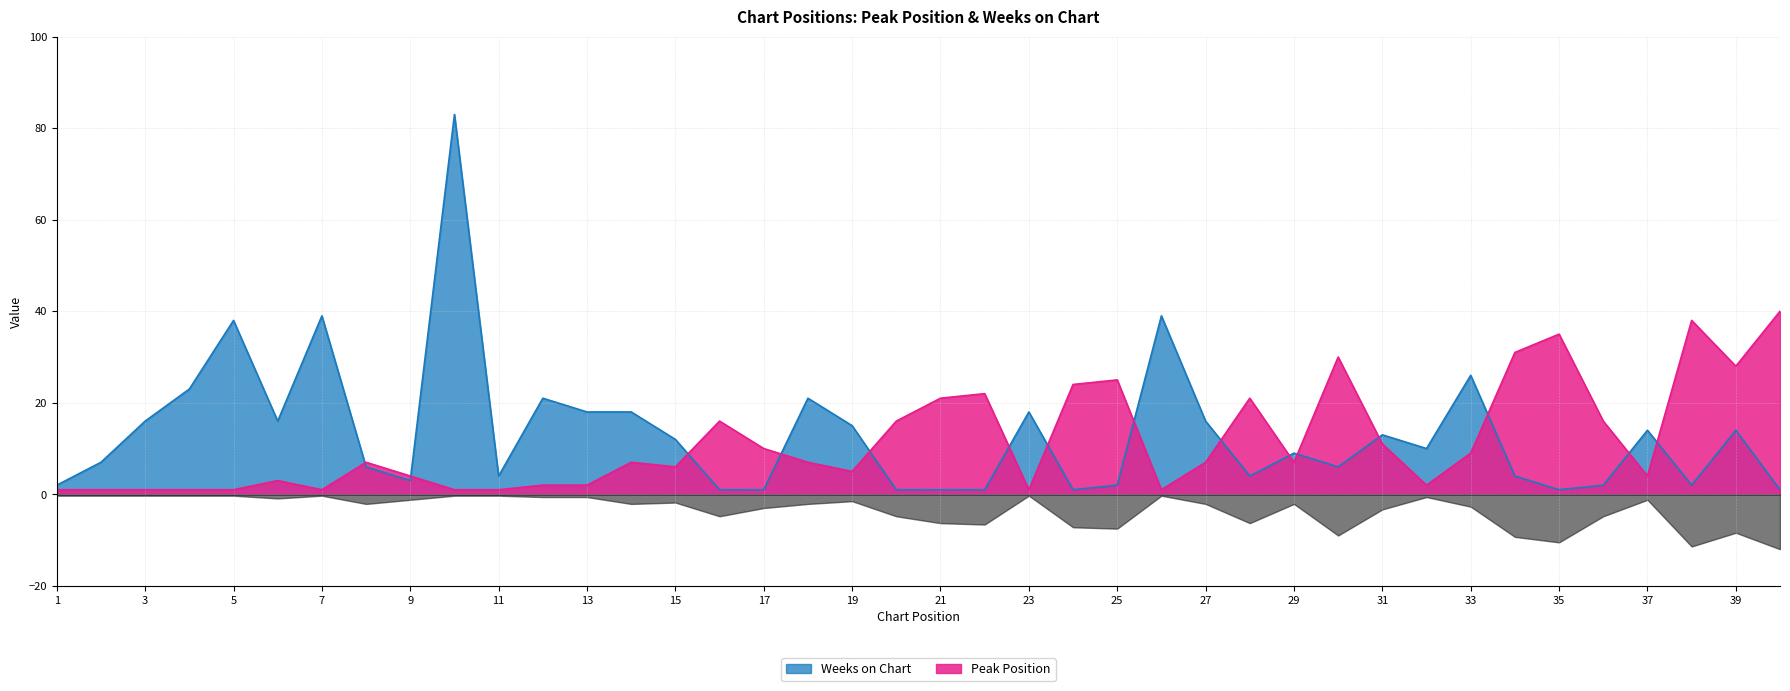

In Peak Position, how many points are lower than both neighbors (excluding endpoints)?

9